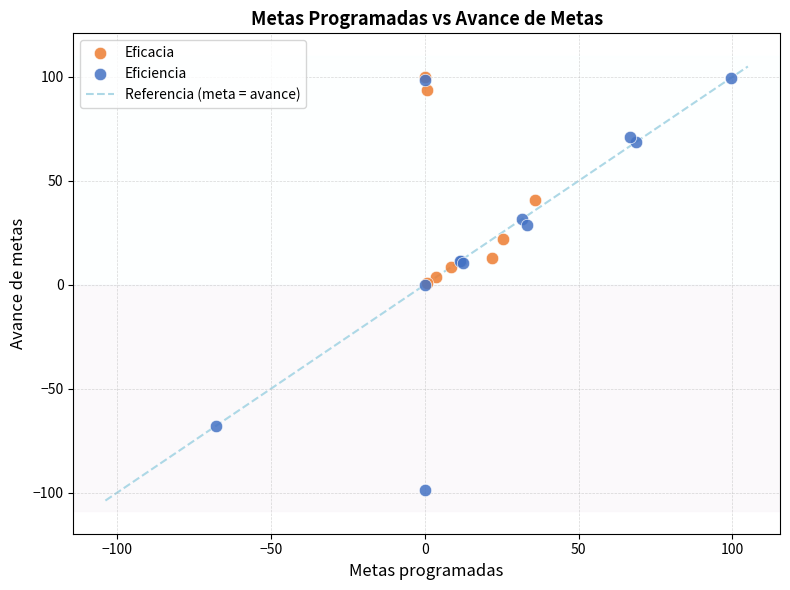

Which series contains the lowest Y value?

Eficiencia